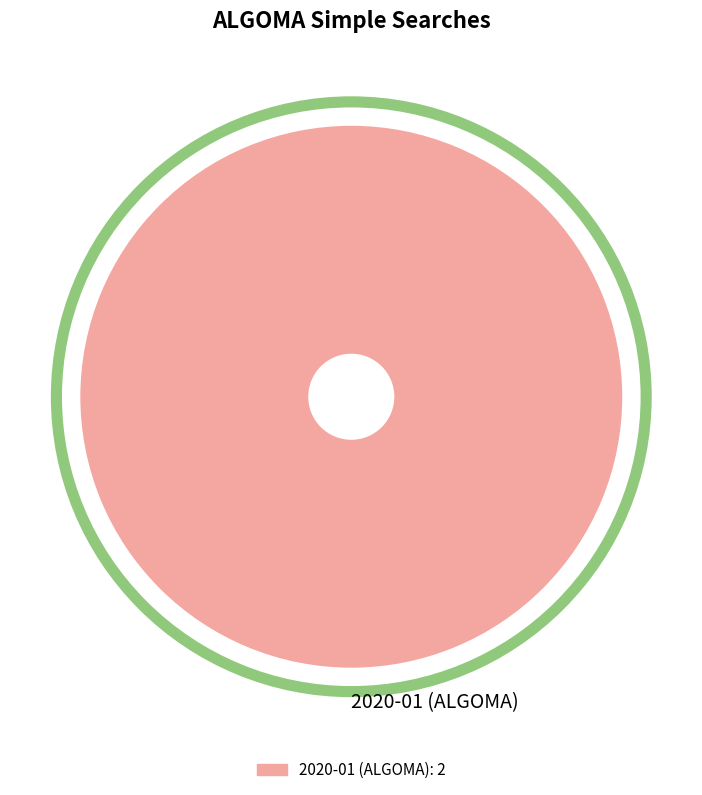

Does any single category account for the majority?

Yes